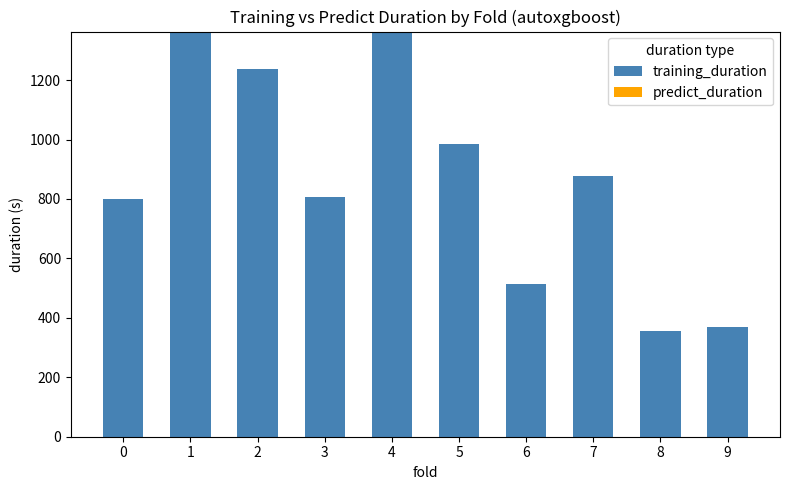

What is the value of the 2nd bar from the left?

1363.2